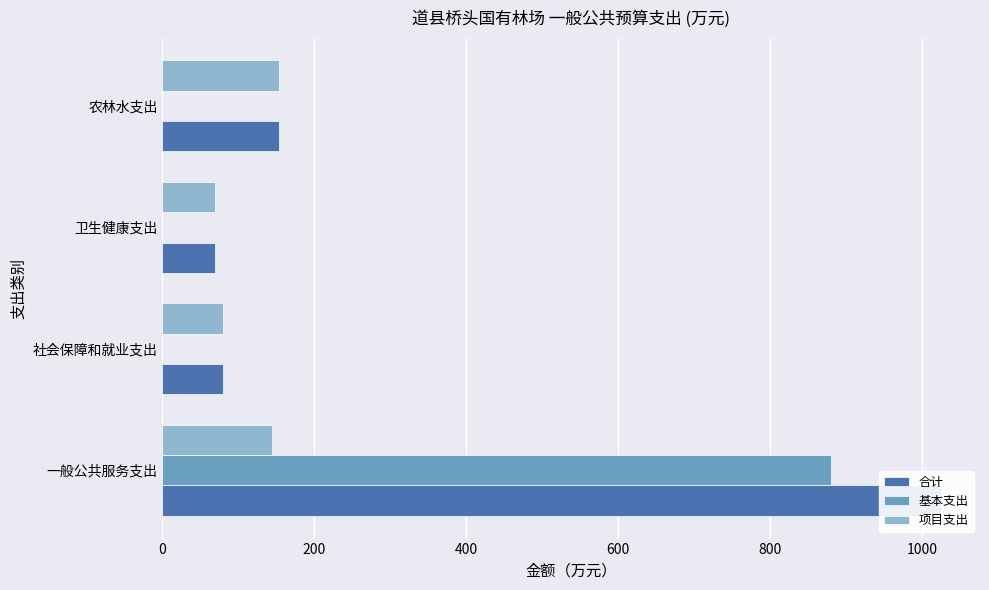

What is the spread (max minus min) of values at 0?

880.3